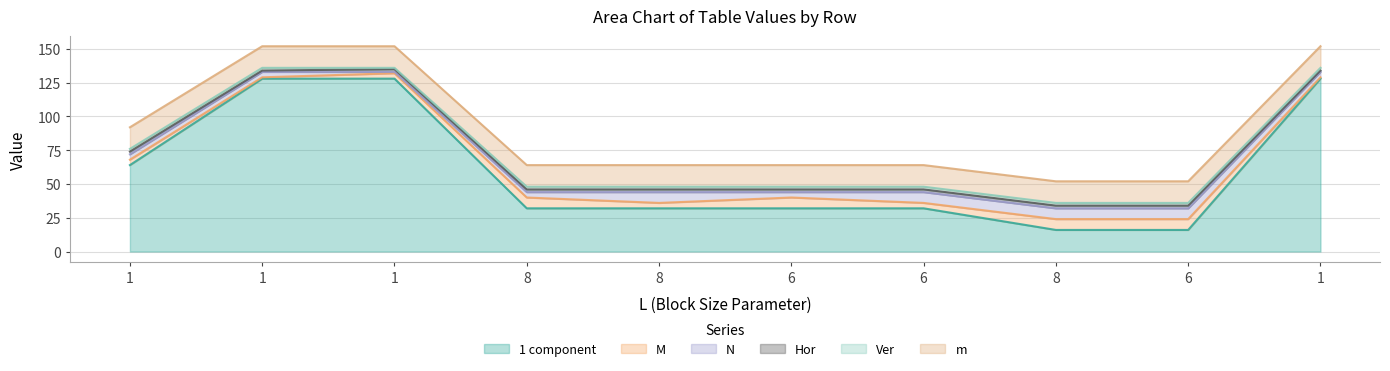

Where is the first local minimum for Ver?

1